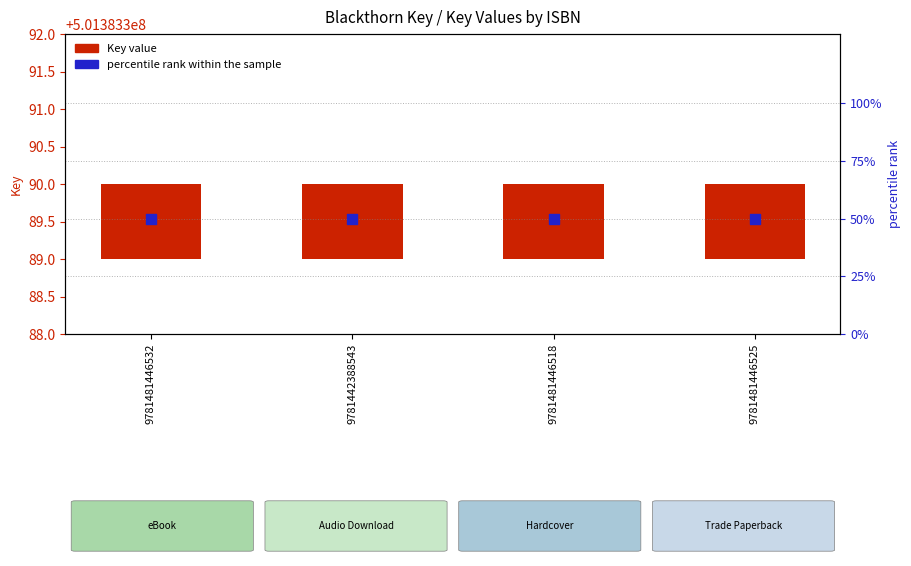

Which series has the widest spread of Y values?

Key value